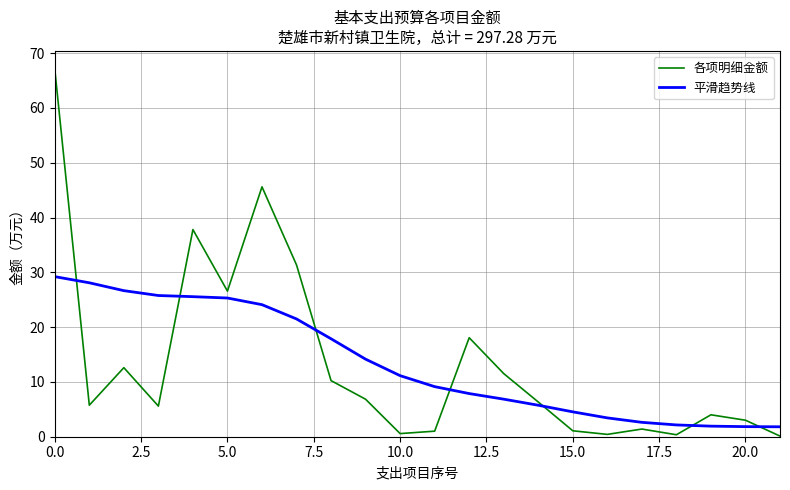

What is the minimum value for 平滑趋势线?

1.8